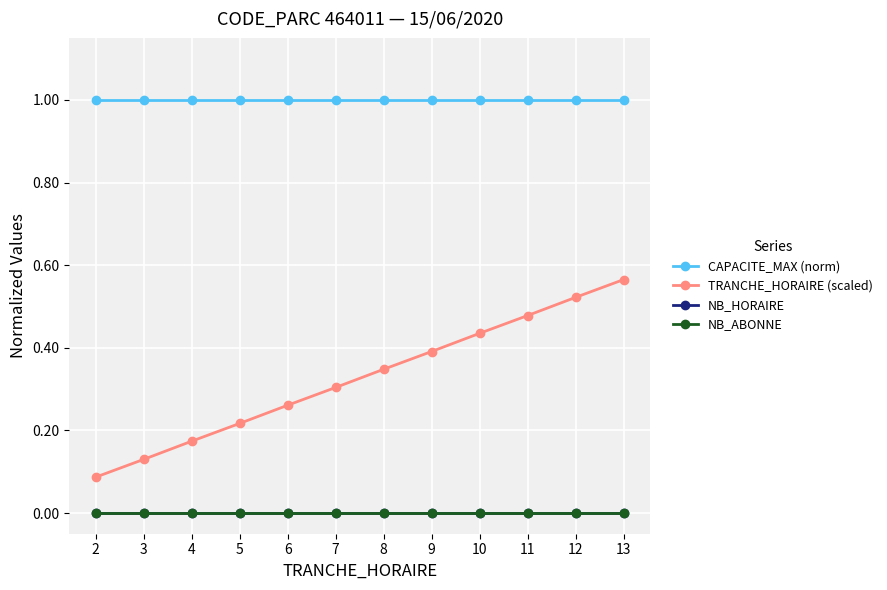

How many lines are shown in the chart?

4